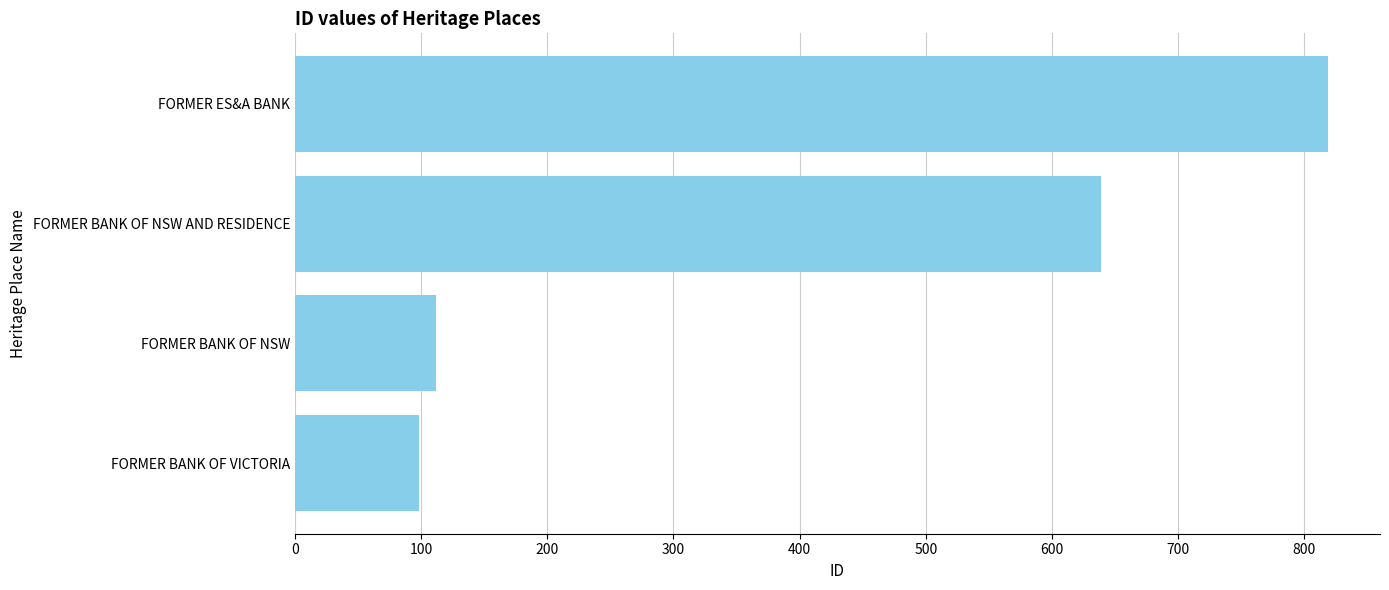

What is the average value?

417